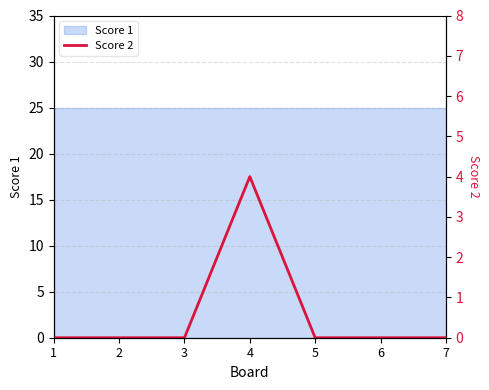

Where is the first local maximum?

4